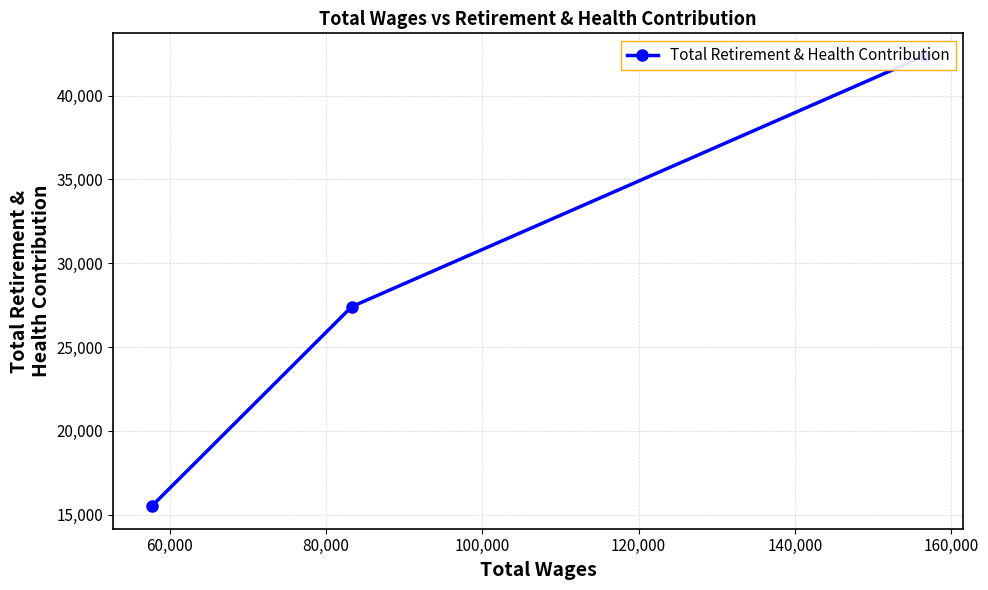

True or false: the data shows 7023 at 60,000.

False